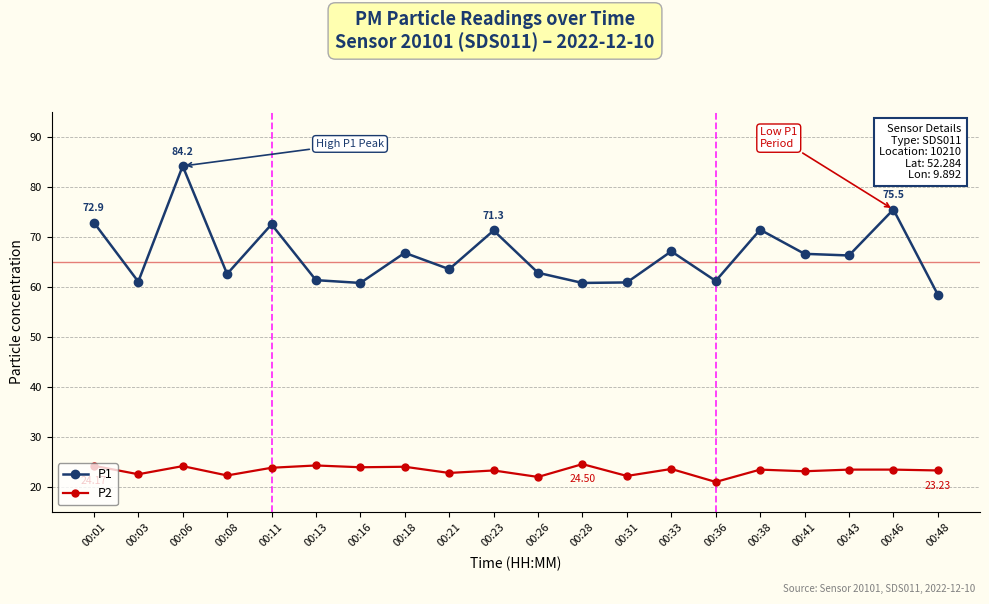

Is the value of P1 at 00:08 greater than the value of P2 at 00:08?

Yes